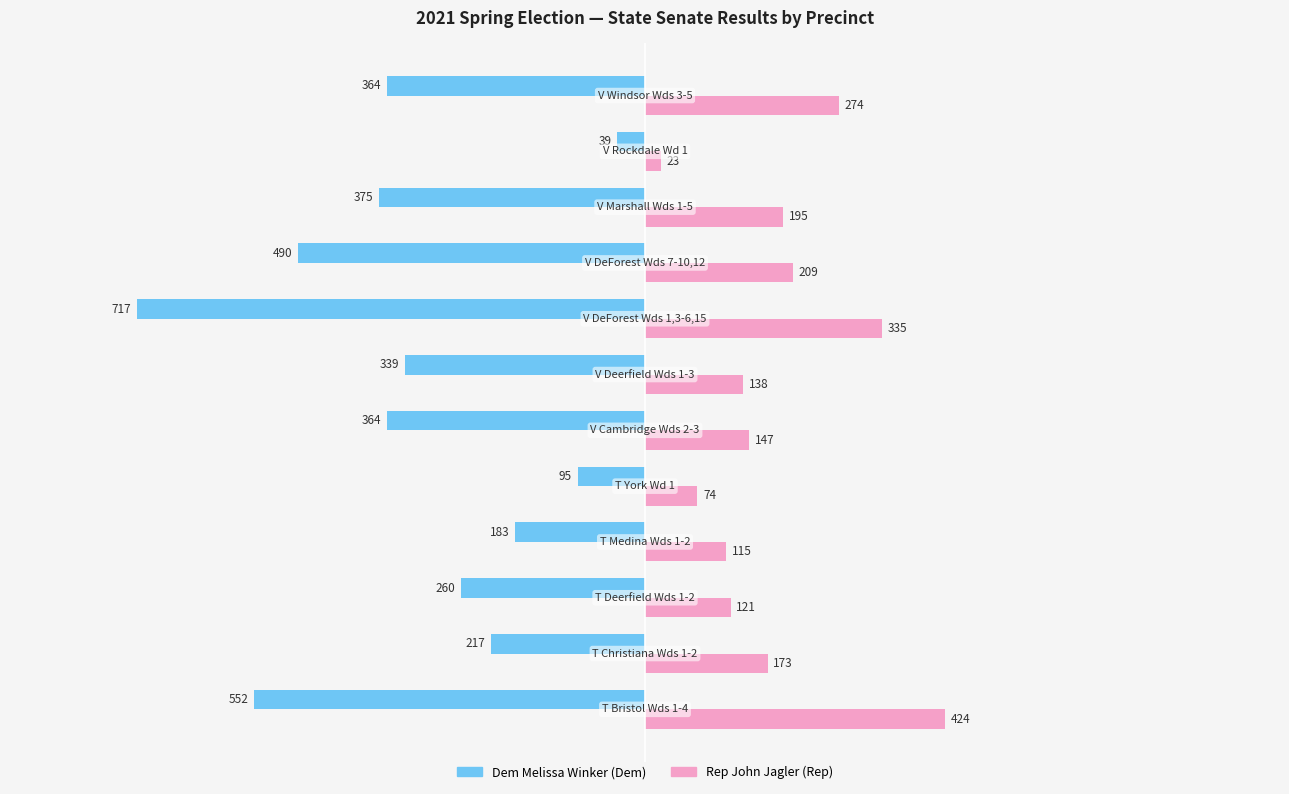

Which series has the widest spread of values?

Dem Melissa Winker (Dem)